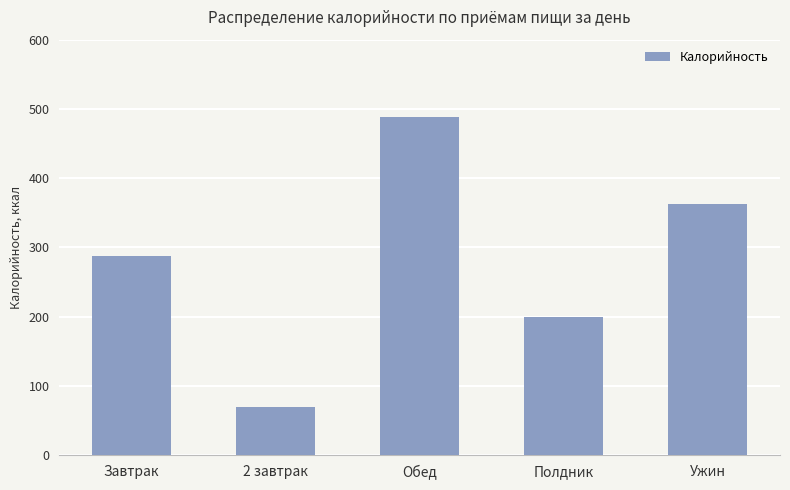

What is the label of the 1st bar from the right?

Ужин